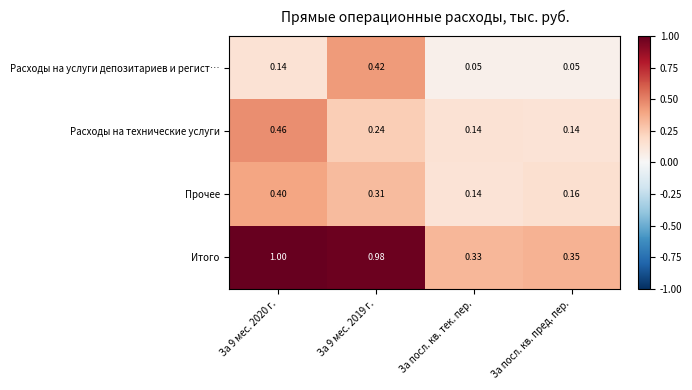

At which label is Прочее closest to 0?

За посл. кв. тек. пер.